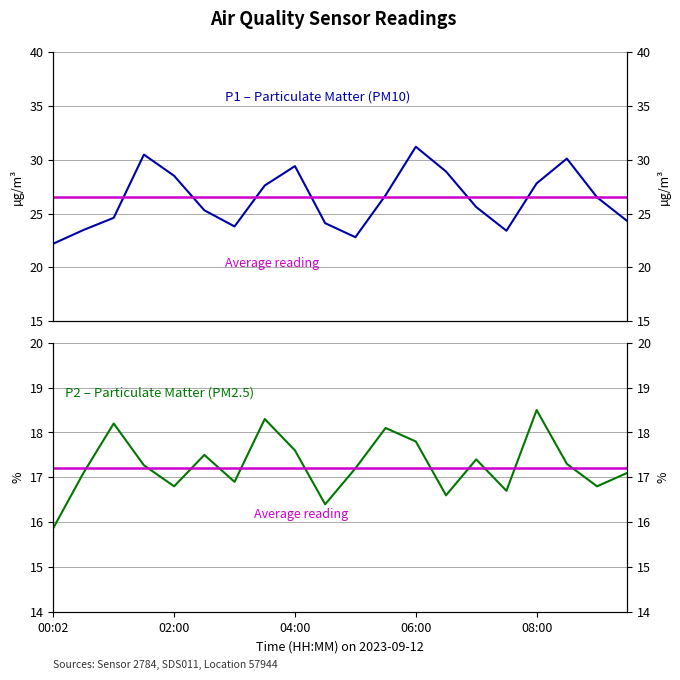

Is it true that P2 equals 23.4 at 5?

False